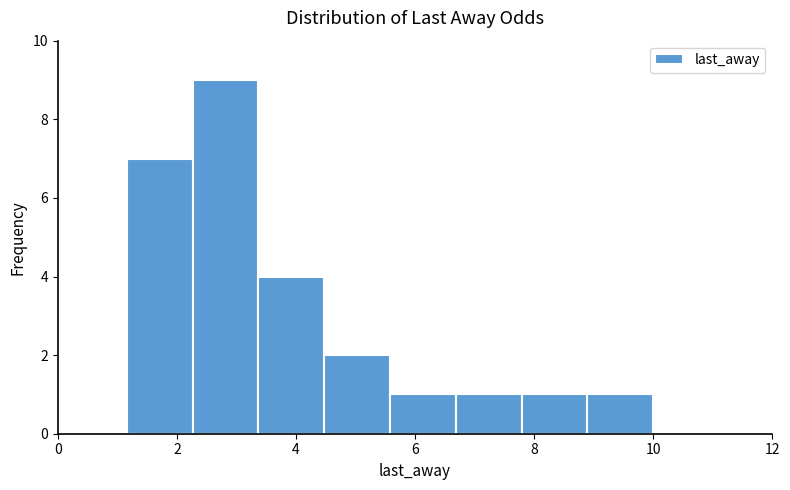

Reading left to right, transcribe this chart: for each bar, give the range it covers on the x-axis and its height. Neither the bar edges nor the heights are printed on the chart, so give them approximately, as read against the axes.

1.2 to 2.2: 7
2.2 to 3.4: 9
3.4 to 4.4: 4
4.4 to 5.6: 2
5.6 to 6.6: 1
6.6 to 7.8: 1
7.8 to 8.8: 1
8.8 to 10.0: 1